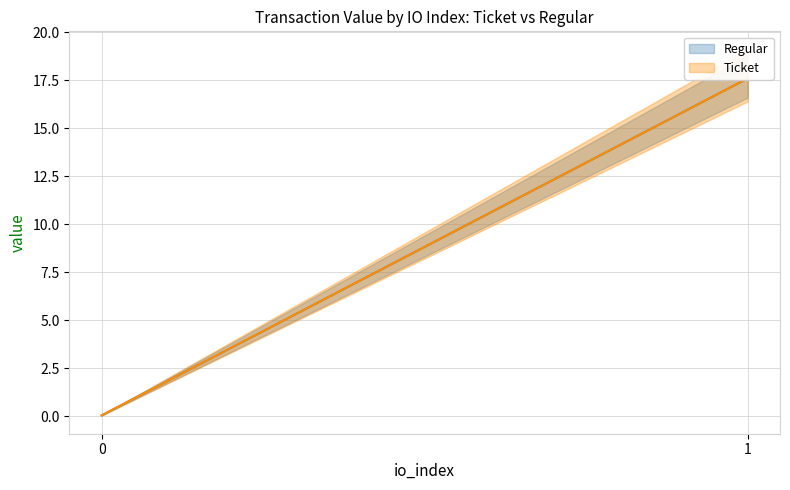

At which category is the sum across all series the highest?

1